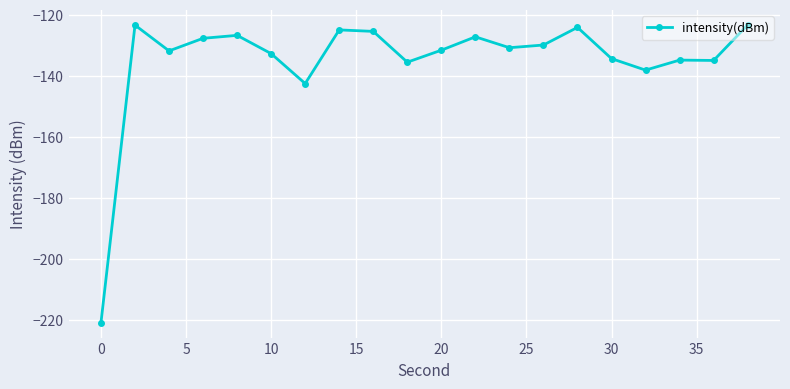

What is the minimum value shown in the chart?

-220.9